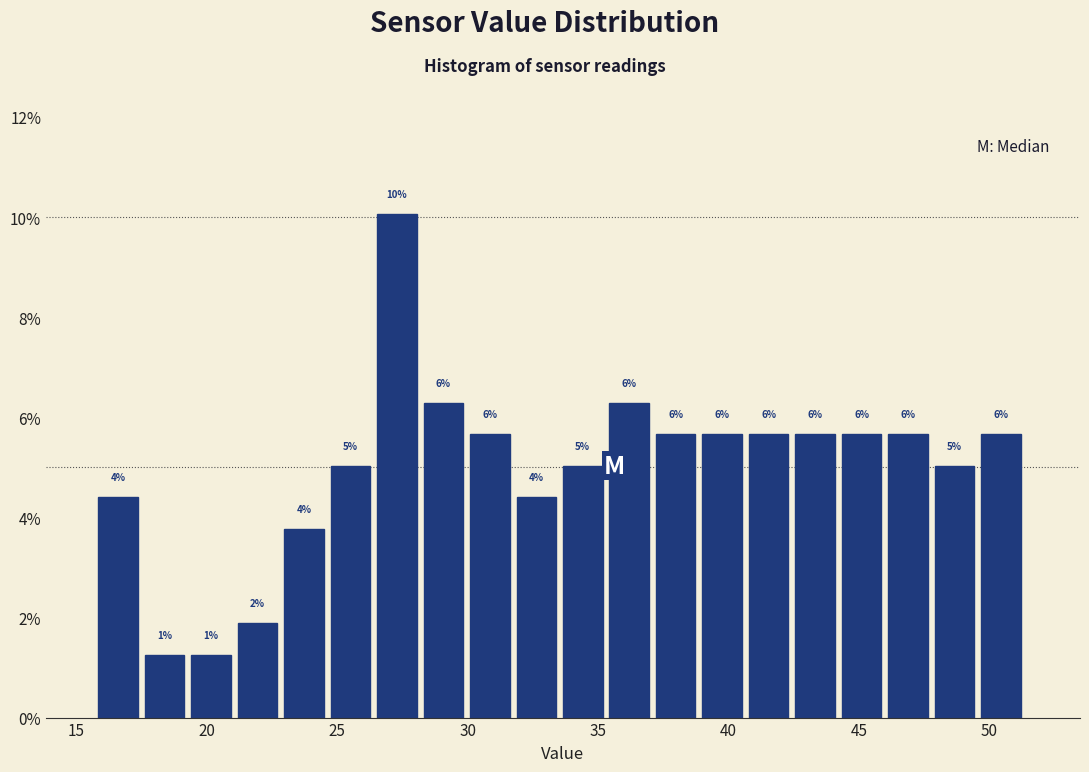

Read against the x-axis, roughly where is the centre of the tallest bar?

27.5